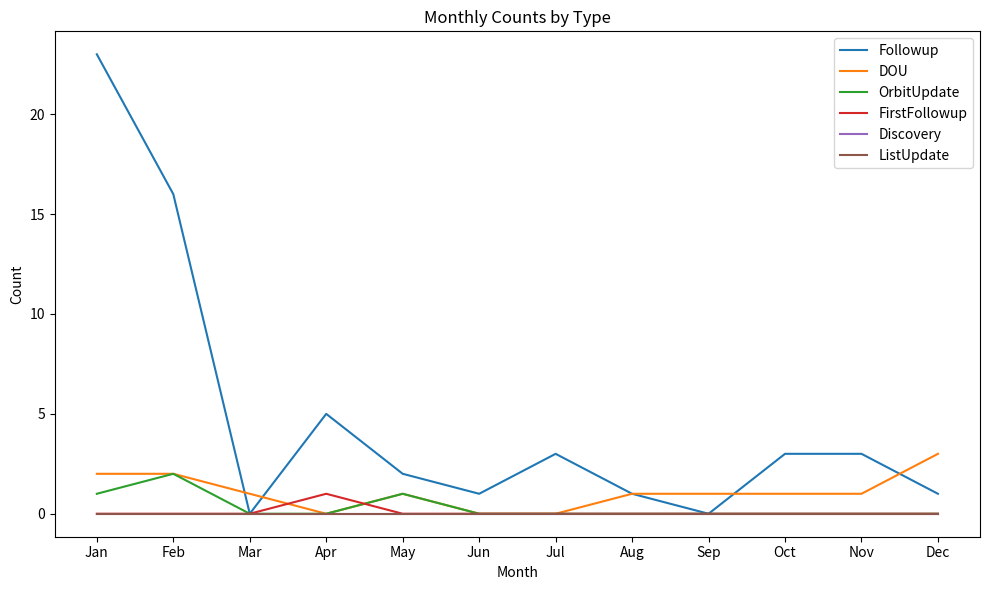

Is it true that Followup equals 35 at Jan?

False